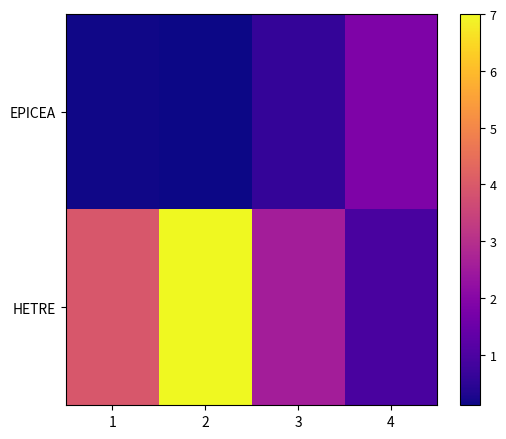

What is the spread (max minus min) of values at 4?

0.9